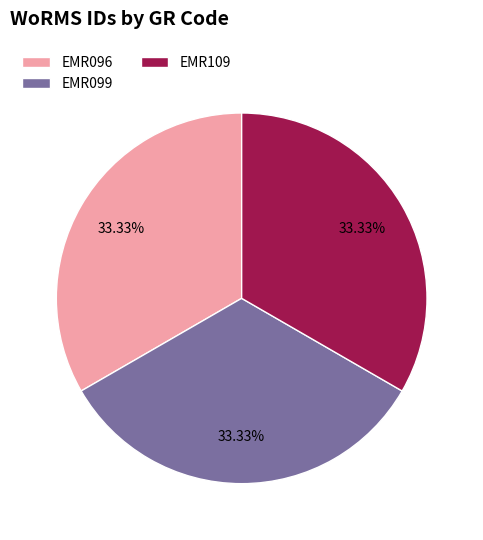

How many slices are in this pie chart?

3